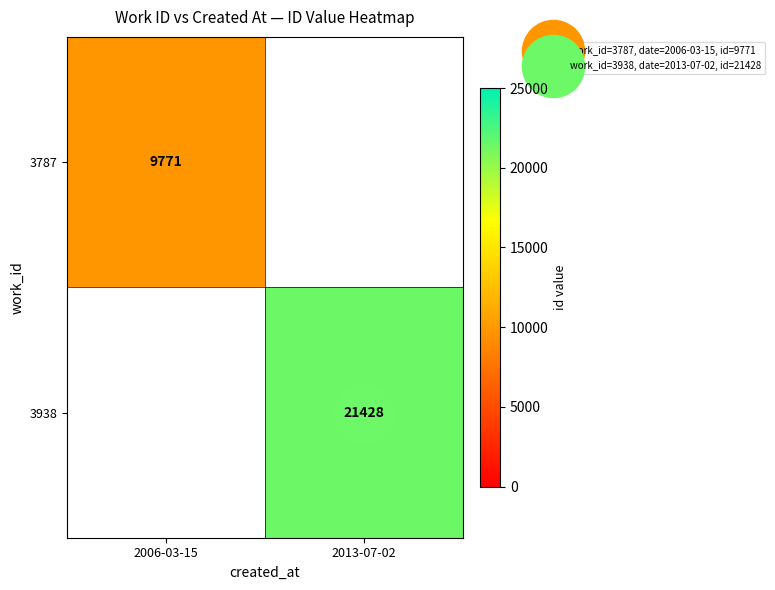

How many series are shown in this chart?

2